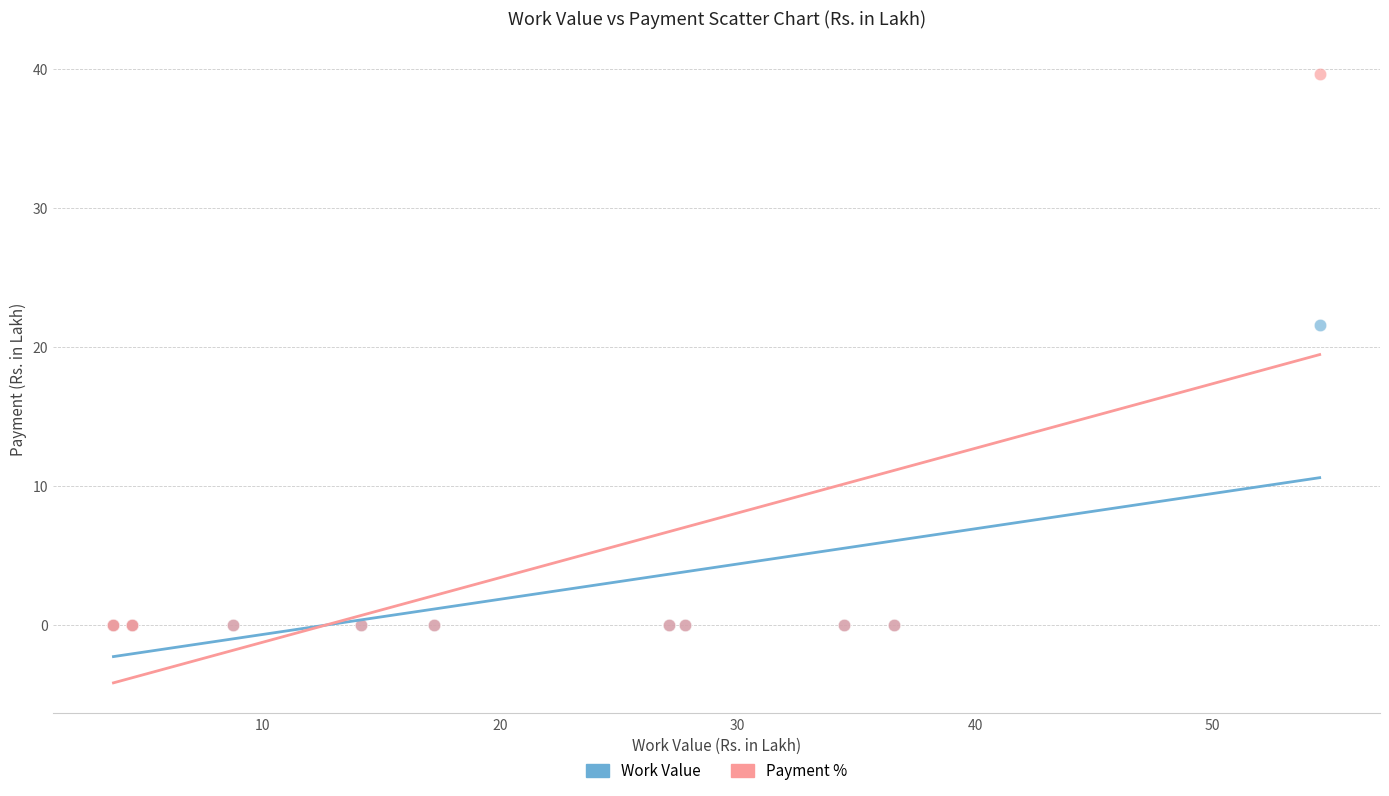

Across all series, what Y value is closest to 19?

21.6